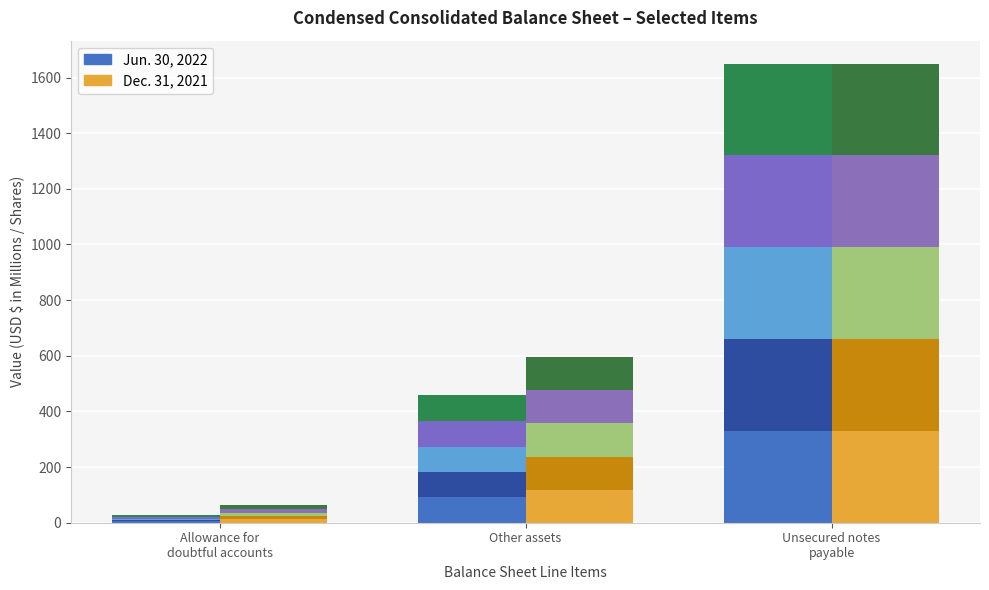

True or false: Dec.31,2021 – part1 has a value of 19 at Allowance for
doubtful accounts.

False